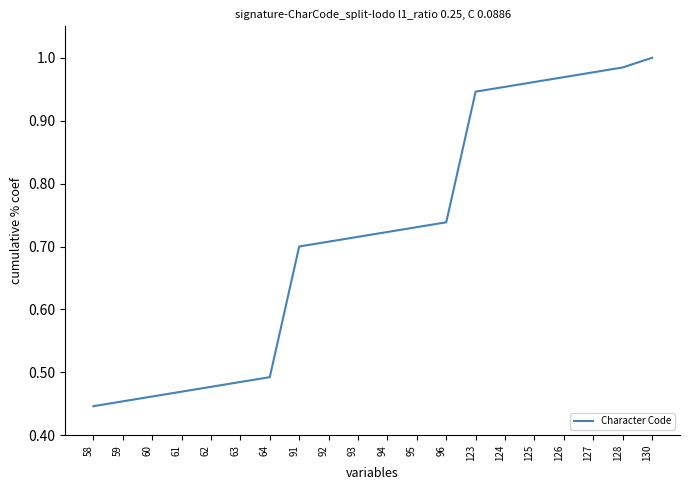

Which label corresponds to the largest value in the chart?

130